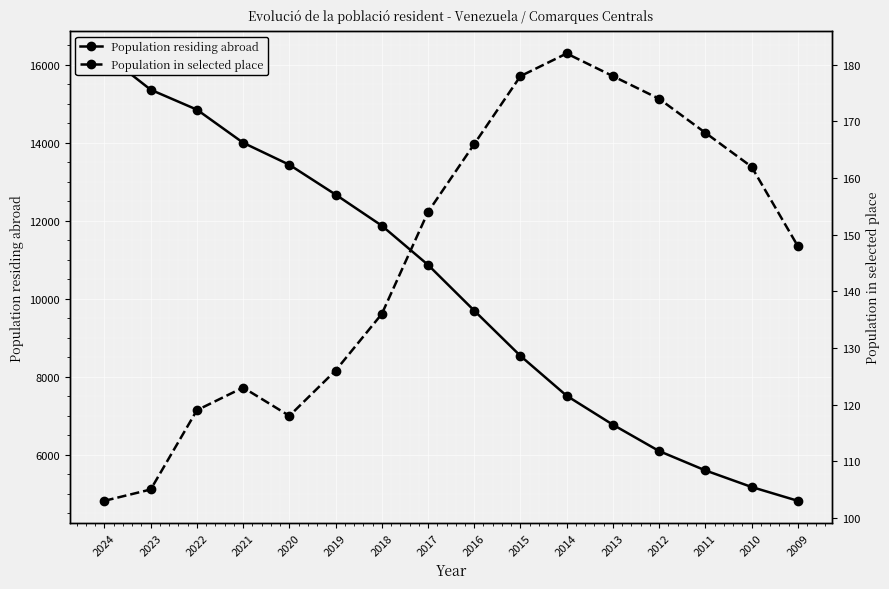

How many values in the Population in selected place series exceed 154?

7